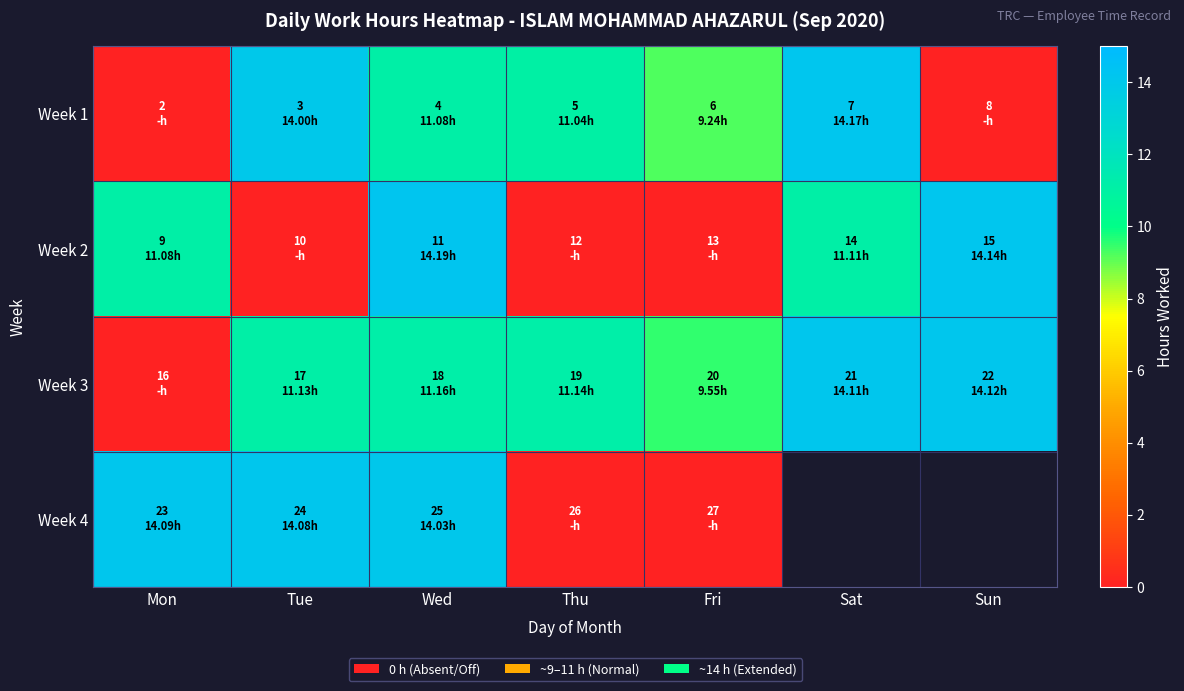

At how many categories does at least one series exceed 6?

7